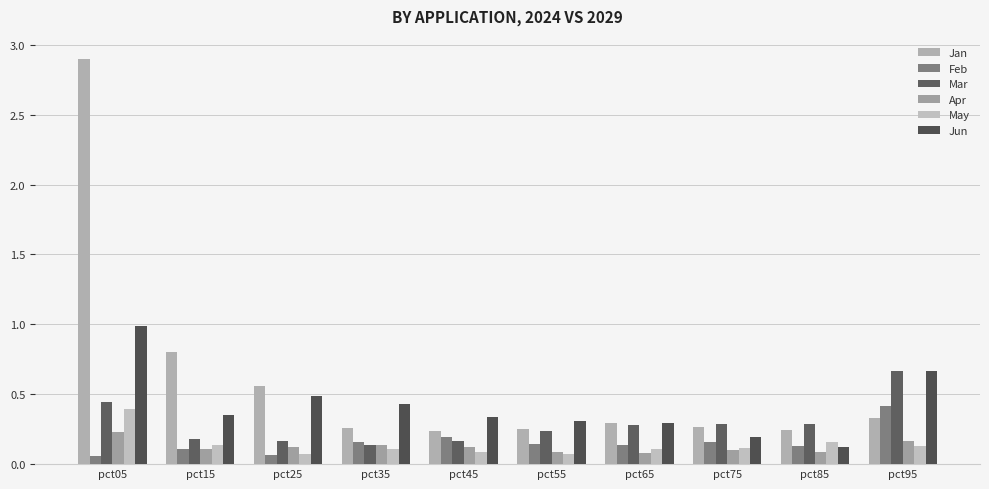

Reading right to left, extract all data points from this chart.

Jan: 0.3	0.2	0.3	0.3	0.3	0.2	0.3	0.6	0.8	2.9
Feb: 0.4	0.1	0.2	0.1	0.1	0.2	0.2	0.1	0.1	0.1
Mar: 0.7	0.3	0.3	0.3	0.2	0.2	0.1	0.2	0.2	0.4
Apr: 0.2	0.1	0.1	0.1	0.1	0.1	0.1	0.1	0.1	0.2
May: 0.1	0.2	0.1	0.1	0.1	0.1	0.1	0.1	0.1	0.4
Jun: 0.7	0.1	0.2	0.3	0.3	0.3	0.4	0.5	0.4	1.0